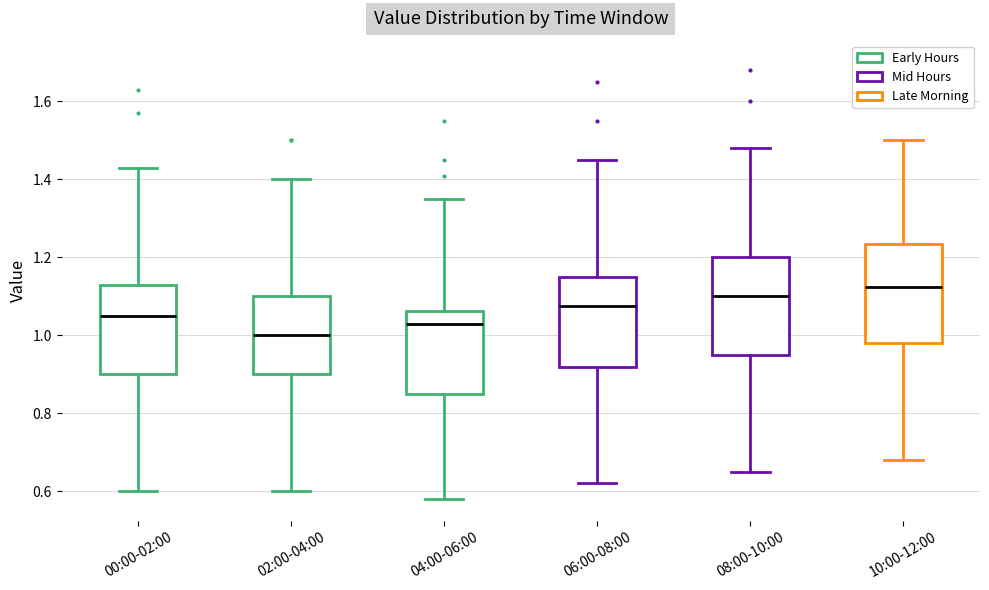

Reading left to right, read every box against the y-axis: the position of its median line, the range the box covers, and the ends of its whiskers. The values are not printed on the chart, so give them approximately, as read against the axis.

00:00-02:00: median 1.06, box 0.90 to 1.14, whiskers 0.60 to 1.44
02:00-04:00: median 1.00, box 0.90 to 1.10, whiskers 0.60 to 1.40
04:00-06:00: median 1.04, box 0.86 to 1.06, whiskers 0.58 to 1.36
06:00-08:00: median 1.08, box 0.92 to 1.16, whiskers 0.62 to 1.46
08:00-10:00: median 1.10, box 0.96 to 1.20, whiskers 0.66 to 1.48
10:00-12:00: median 1.12, box 0.98 to 1.24, whiskers 0.68 to 1.50